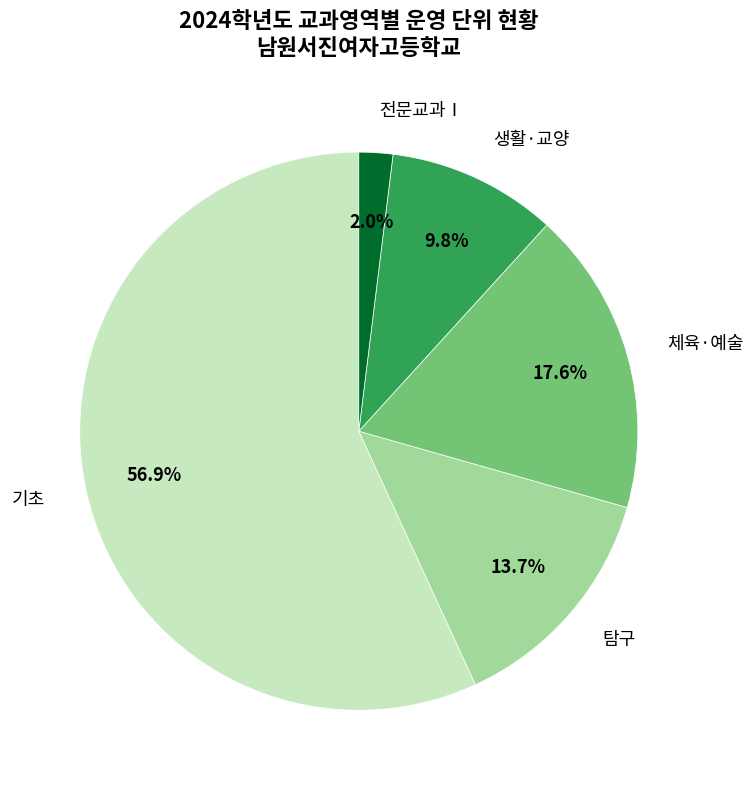

What is the smallest slice in the pie chart?

전문교과Ⅰ